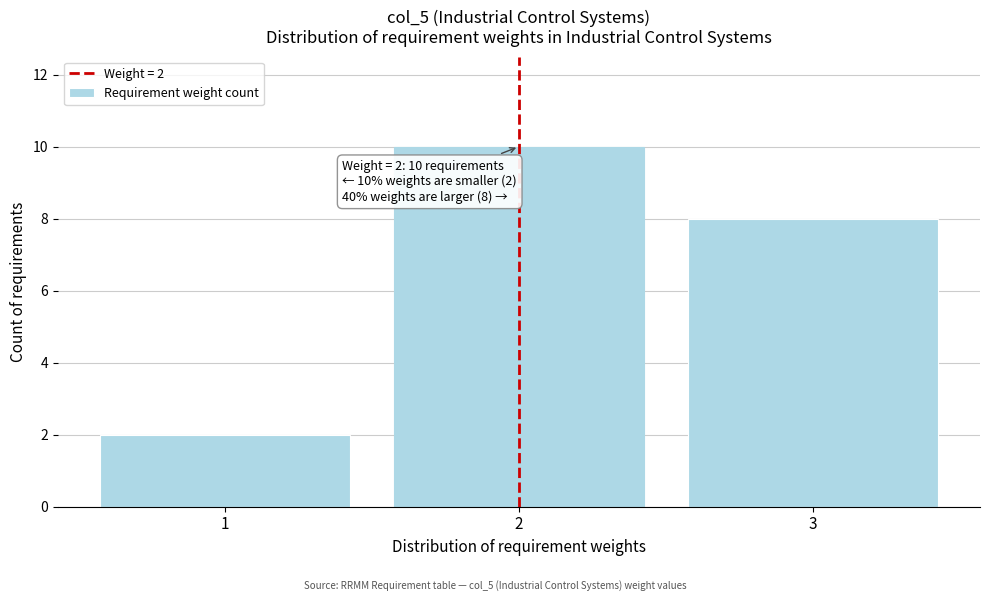

Reading right to left, transcribe all the data shown in this chart.

3=8	2=10	1=2